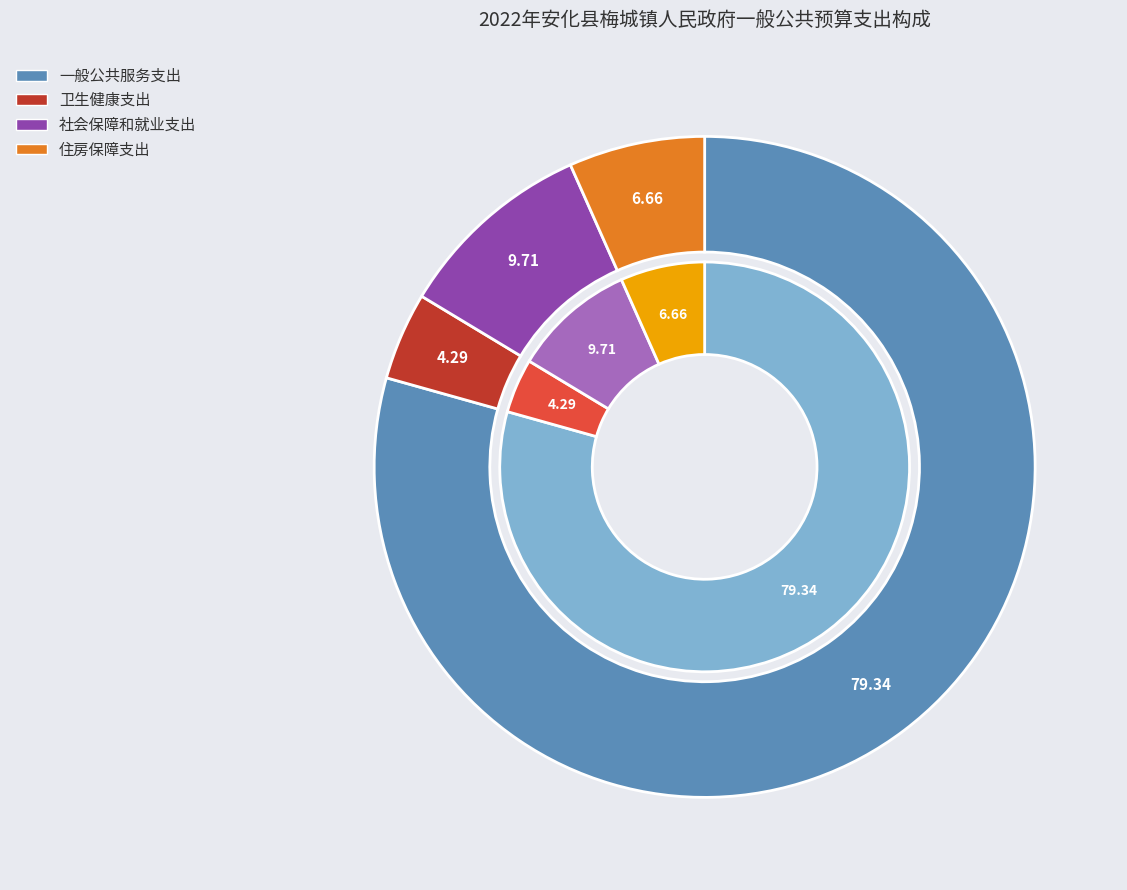

What portion of the pie excludes 社会保障和就业支出?

90.3%